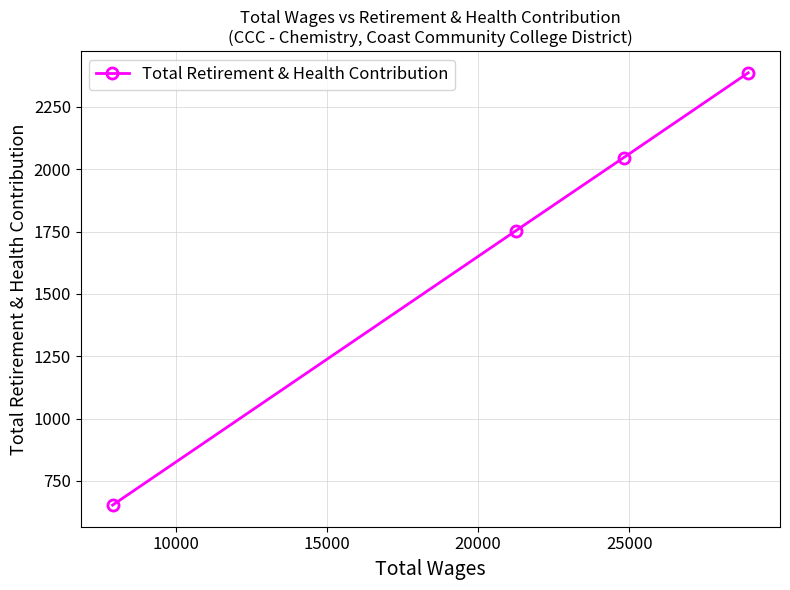

What is the minimum value shown in the chart?

653